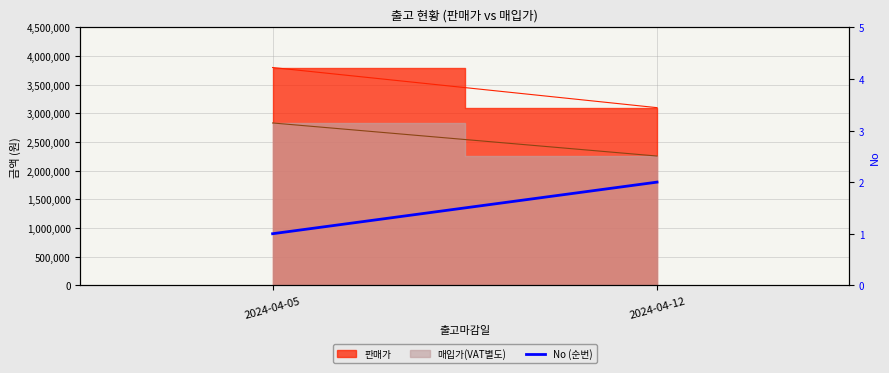

What is the minimum value shown in the chart?

1